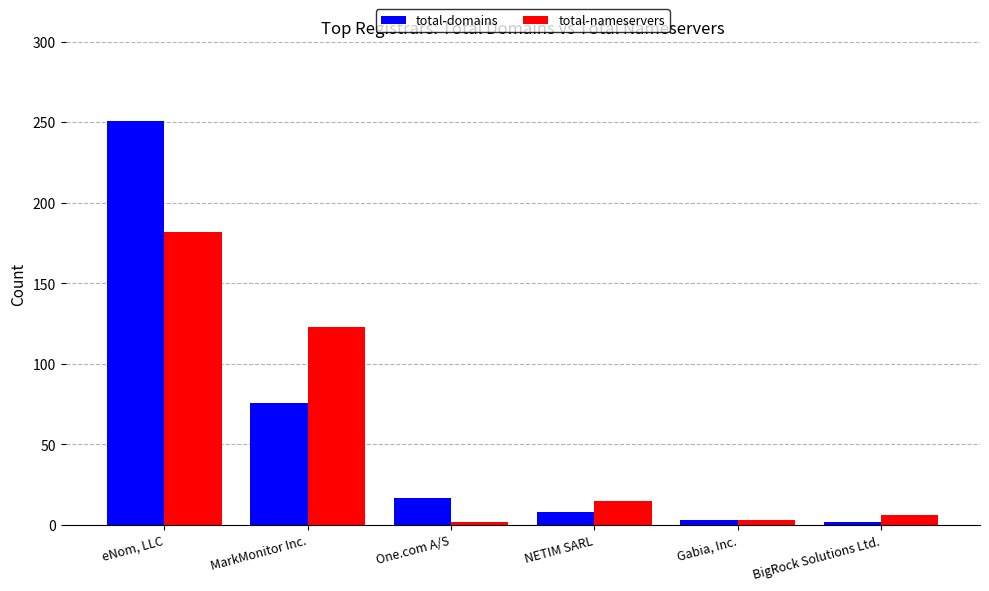

Rank the series by their average value, from lowest to highest.

total-nameservers, total-domains